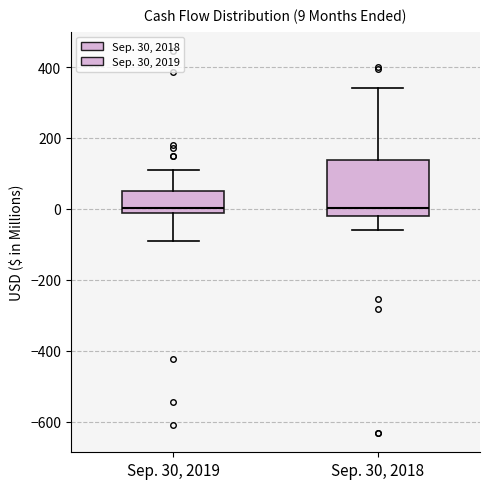

Which box is the tallest, from its lower edge to its upper edge?

Sep. 30, 2018